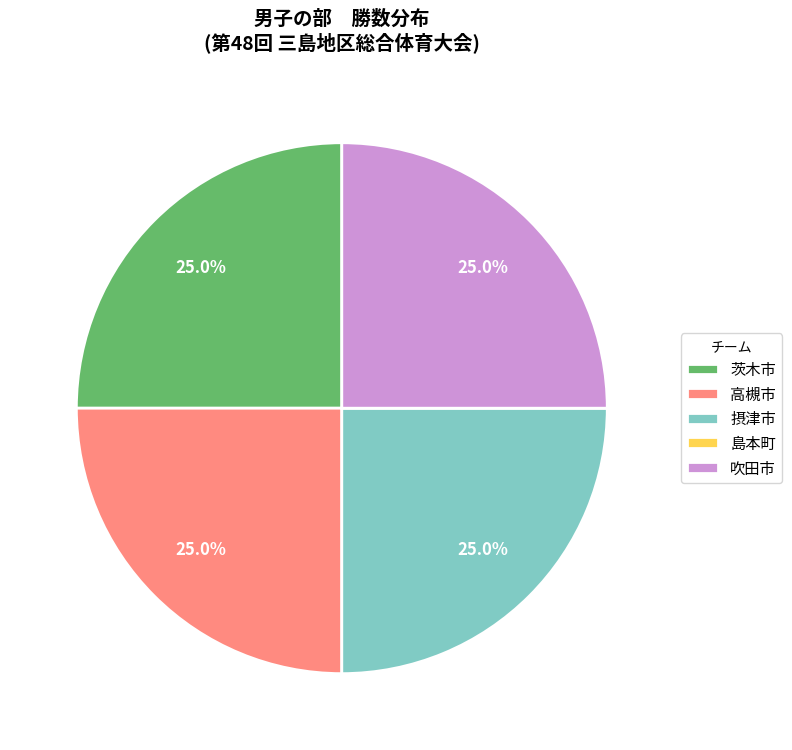

To the nearest percent, what percentage of the pie is 摂津市?

25%